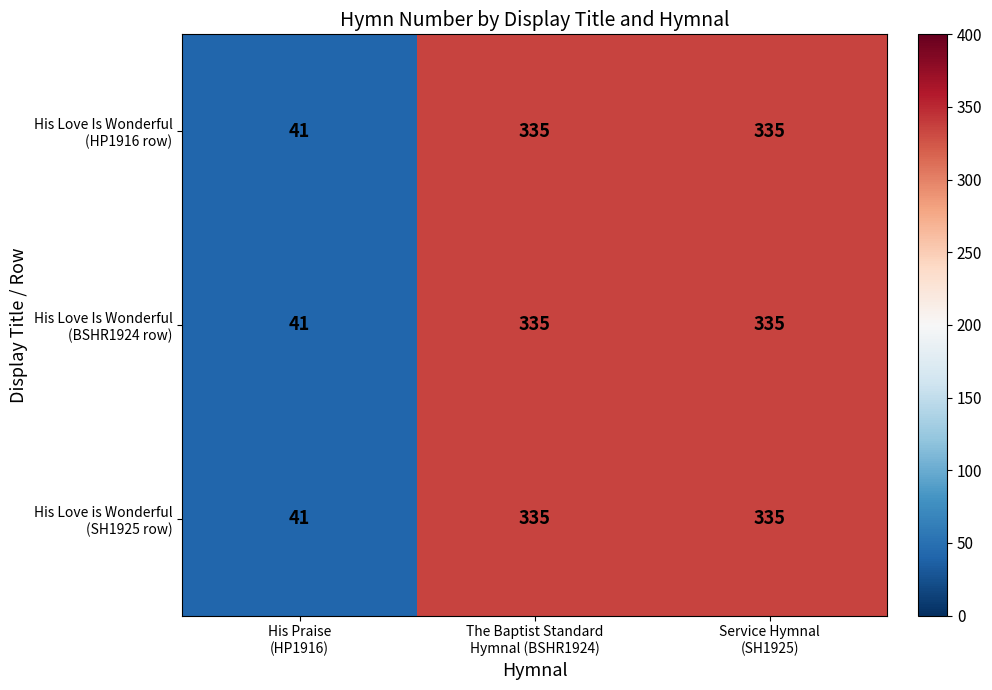

Count the number of categories in the chart.

3